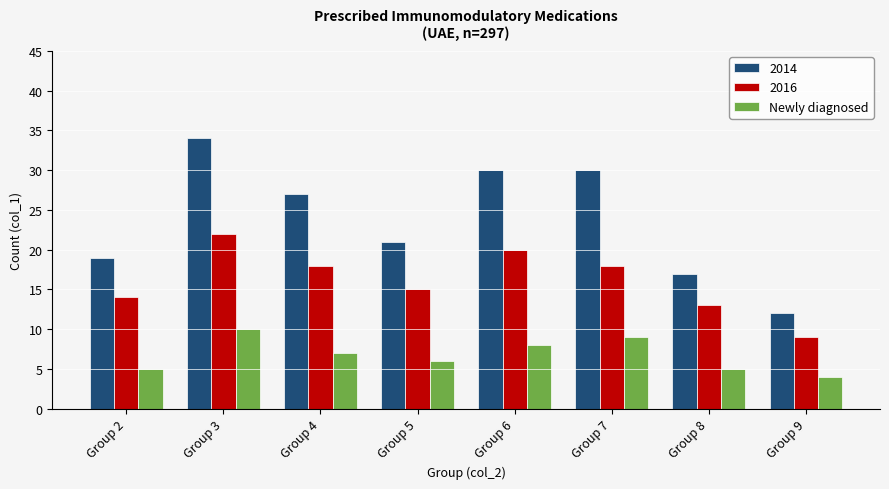

At which category is the sum across all series the highest?

Group 3